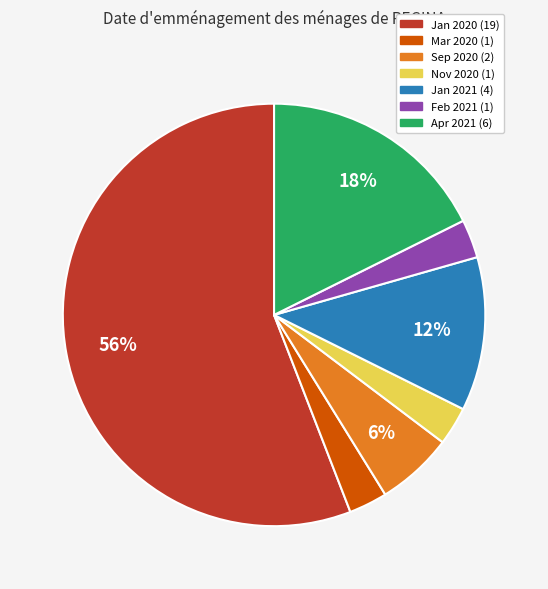

How many slices are in this pie chart?

7